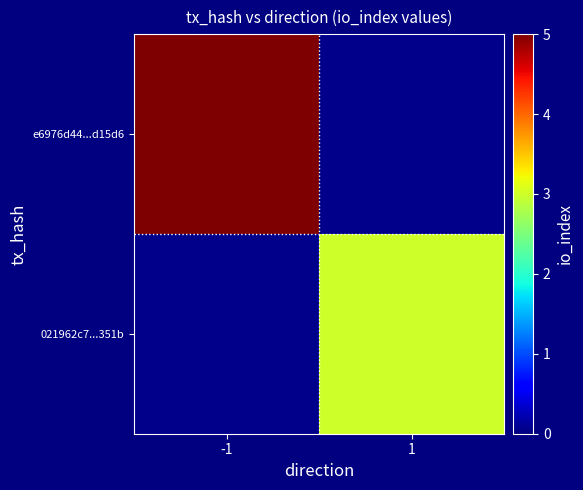

Count the number of data series in this chart.

2